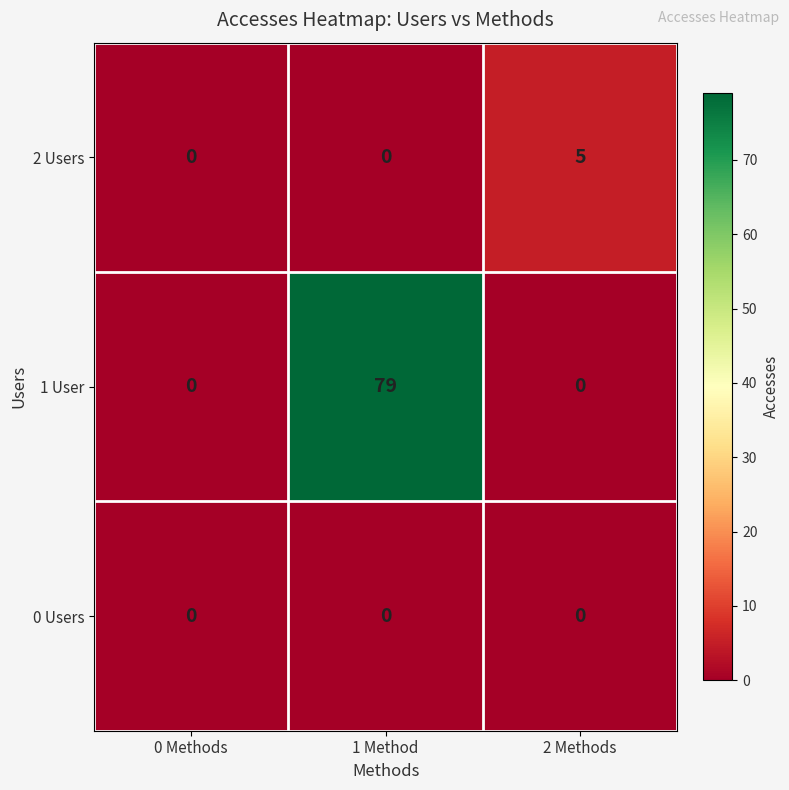

Rank the series by their maximum value, from highest to lowest.

1 User, 2 Users, 0 Users